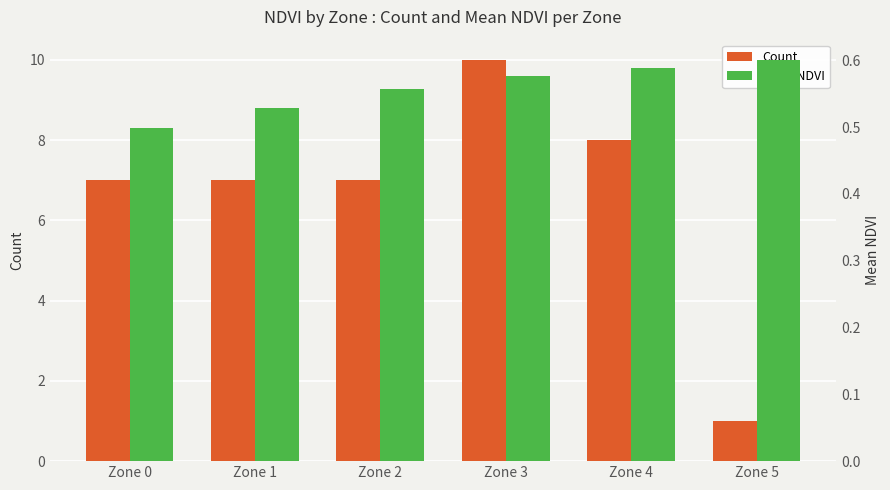

Reading left to right, what are all the values shown in this chart?

Count: Zone 0=7.0	Zone 1=7.0	Zone 2=7.0	Zone 3=10.0	Zone 4=8.0	Zone 5=1.0
Mean NDVI: Zone 0=0.5	Zone 1=0.5	Zone 2=0.6	Zone 3=0.6	Zone 4=0.6	Zone 5=0.6